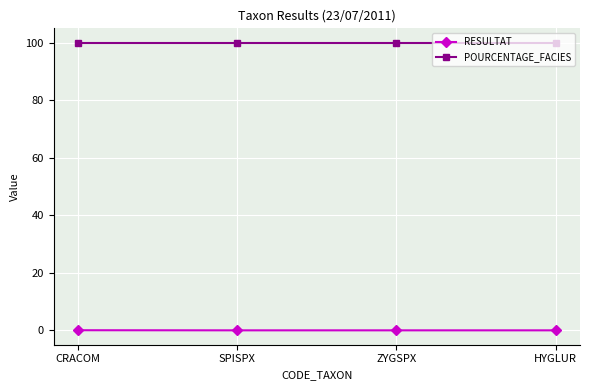

At how many categories does at least one series exceed 70?

4